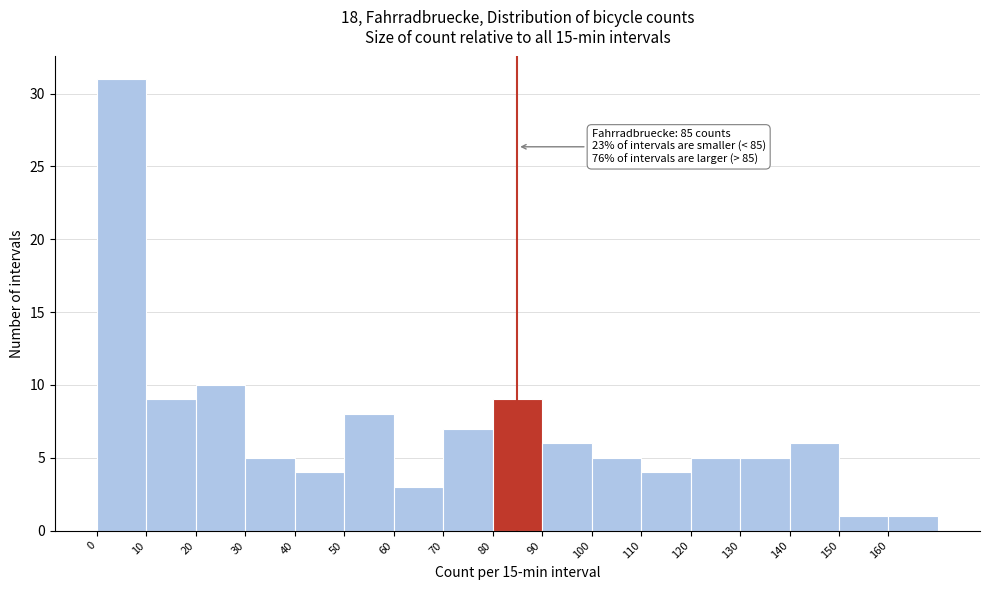

Which range on the x-axis has the tallest bar?

0 to 10